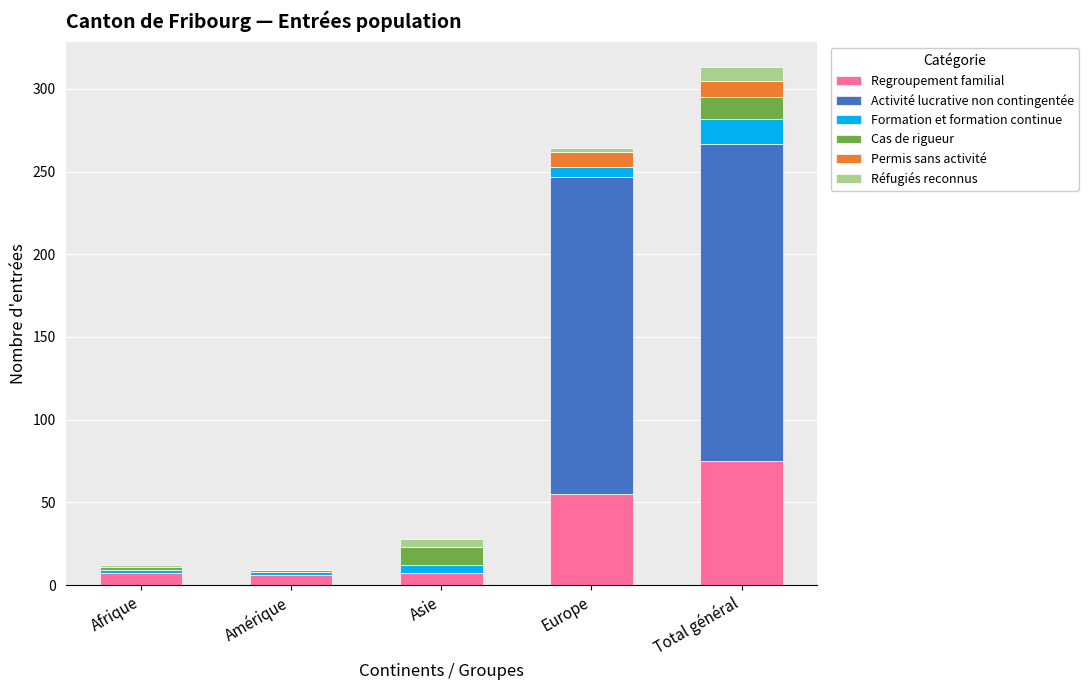

Where is Regroupement familial nearest to the value 40?

Europe